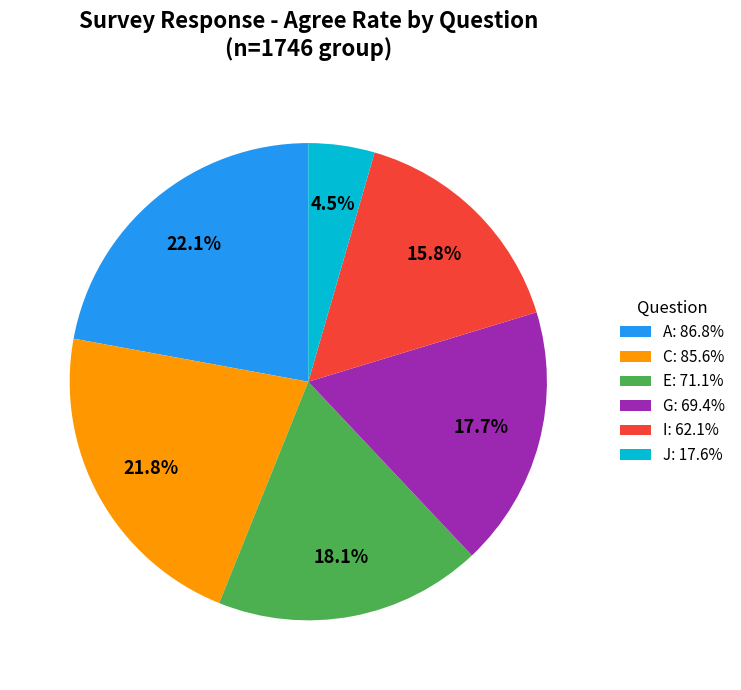

To the nearest percent, what is the difference between the largest and smallest slice percentages?

18%